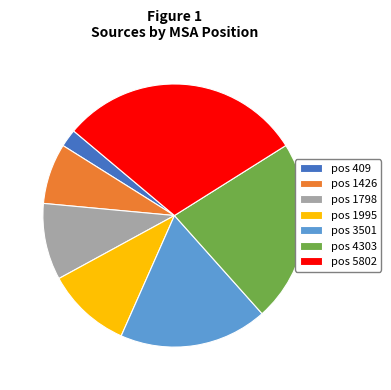

Which category has the biggest portion of the pie?

pos 5802